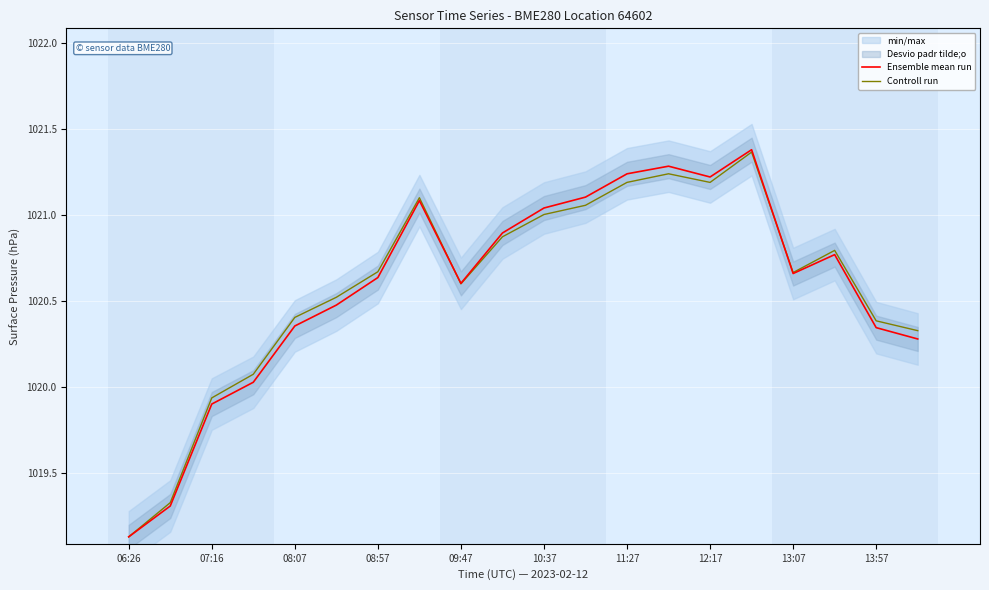

What are all the series names shown in the legend?

Ensemble mean run, Controll run